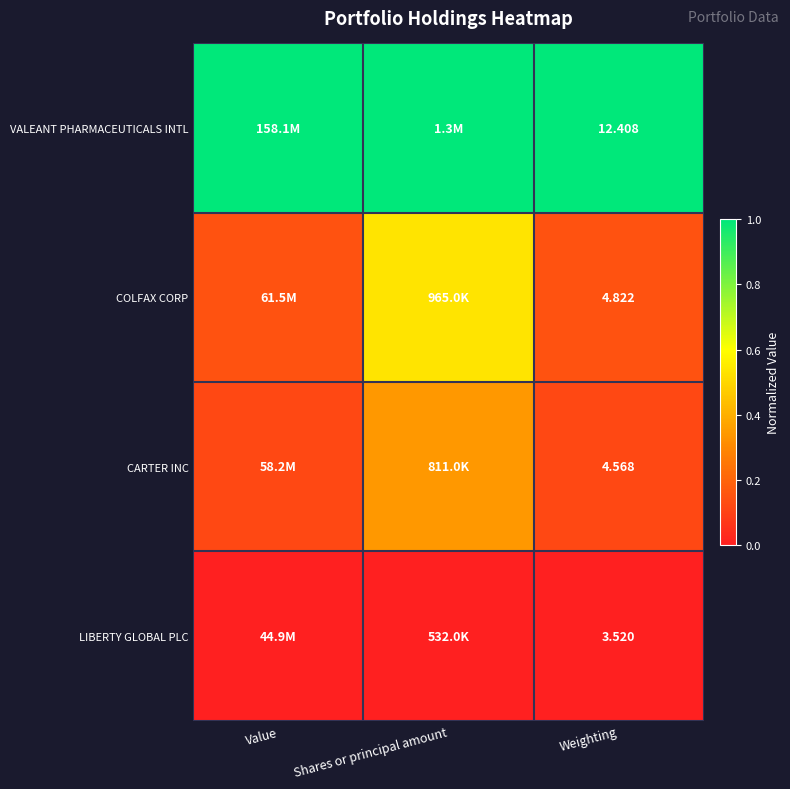

At how many categories does at least one series exceed 0?

3